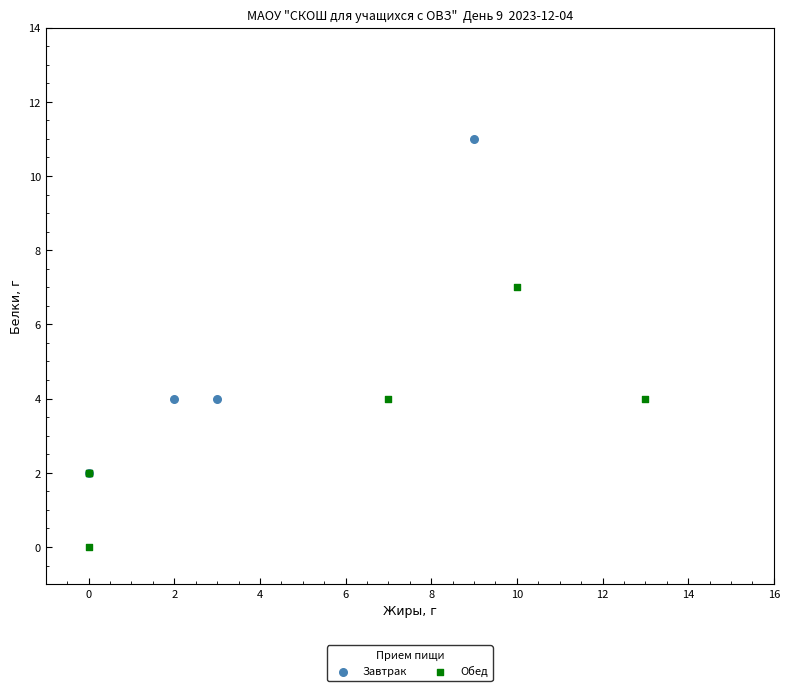

Which series reaches the maximum Y coordinate?

Завтрак